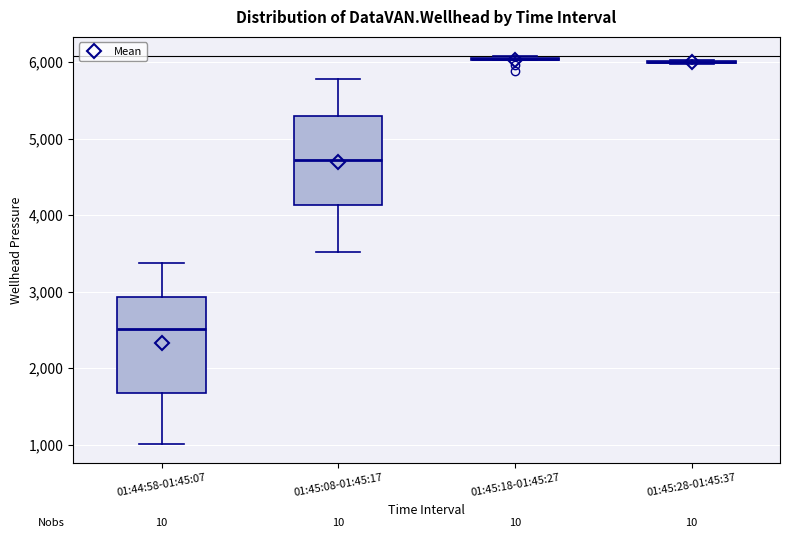

Reading left to right, read every box against the y-axis: the position of its median line, the range the box covers, and the ends of its whiskers. The values are not printed on the chart, so give them approximately, as read against the axis.

01:44:58-01:45:07: median 2500, box 1700 to 2900, whiskers 1000 to 3400
01:45:08-01:45:17: median 4700, box 4100 to 5300, whiskers 3500 to 5800
01:45:18-01:45:27: box collapsed to a line at 6000, whiskers 6000 to 6100
01:45:28-01:45:37: box collapsed to a line at 6000, whiskers 6000 to 6000